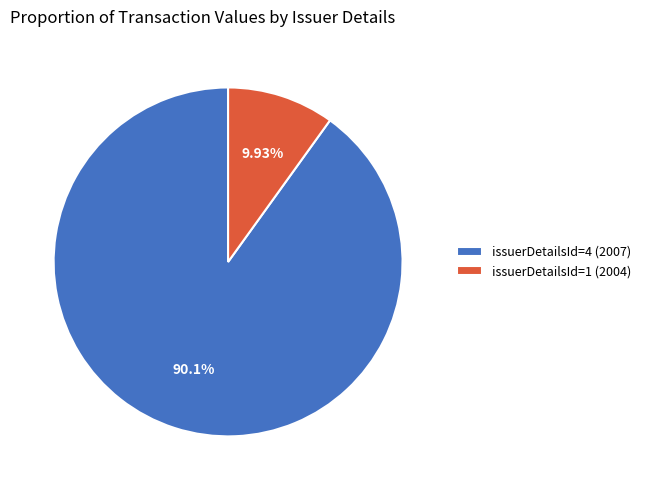

Rank the categories by value from highest to lowest.

issuerDetailsId=4 (2007), issuerDetailsId=1 (2004)